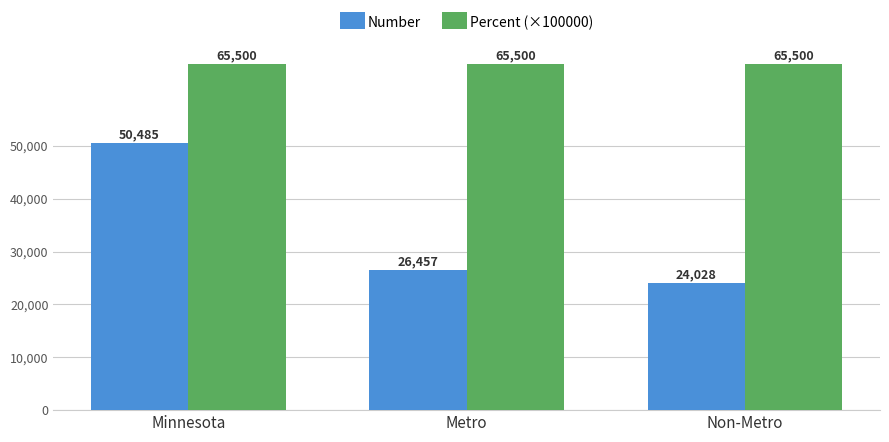

List the series in order of their peak value, highest first.

Percent (×100000), Number